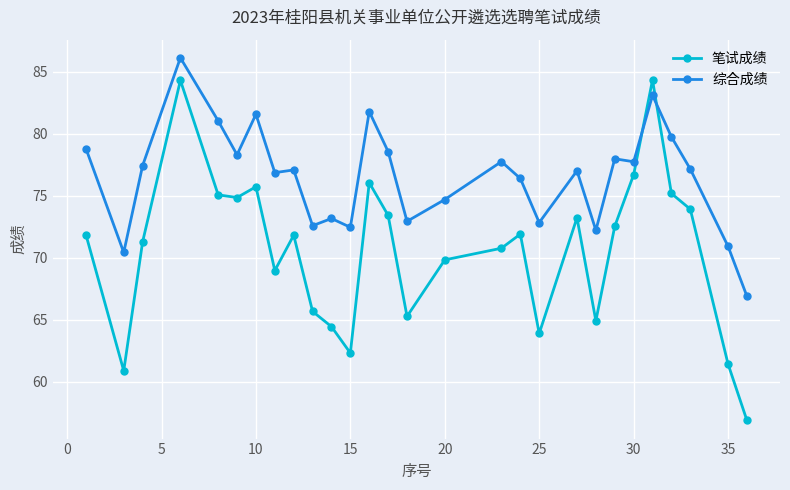

List the series in order of their overall mean, lowest first.

笔试成绩, 综合成绩